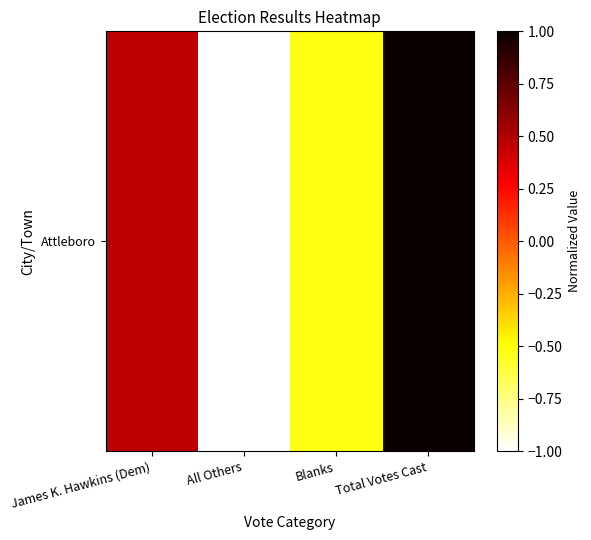

How many distinct data groups are displayed?

1